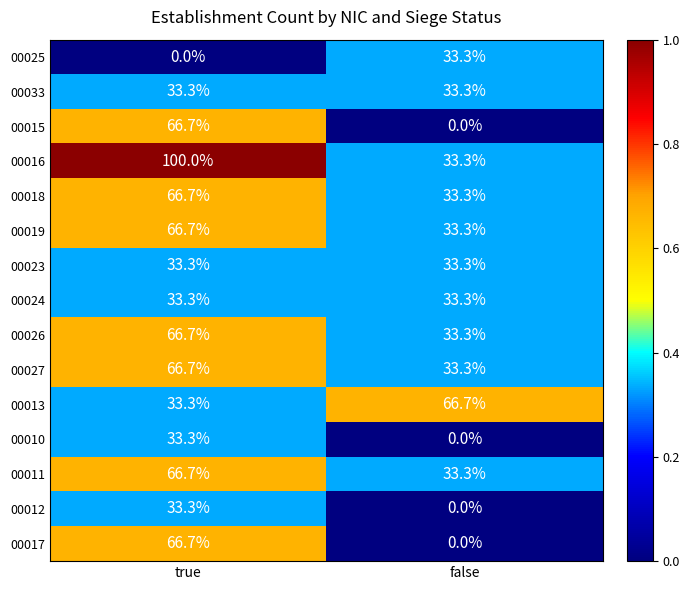

Count the number of categories in the chart.

2